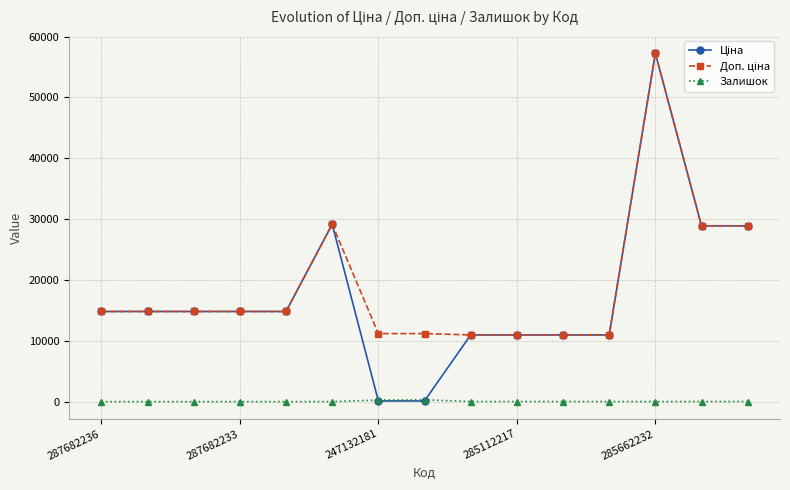

At how many categories does at least one series exceed 2299?

15